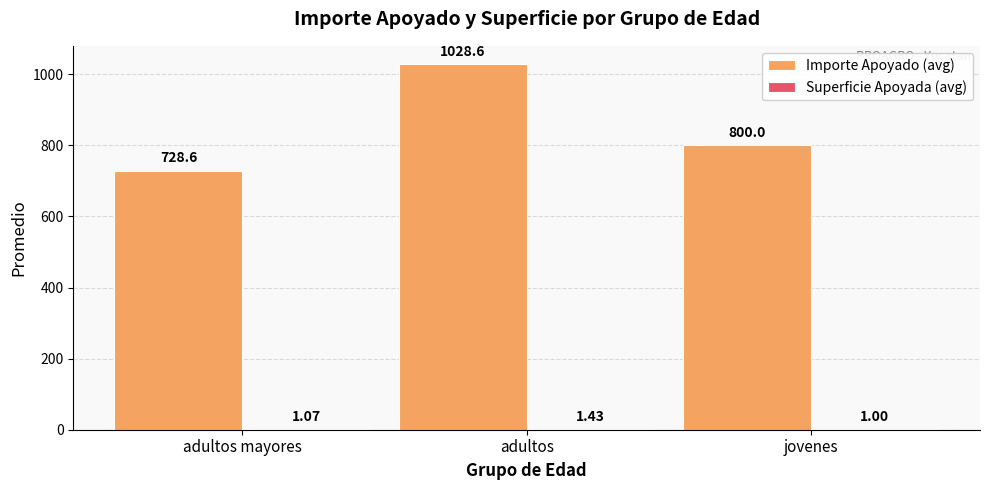

What is the sum of the Importe Apoyado (avg) values at jovenes and adultos?

1828.6